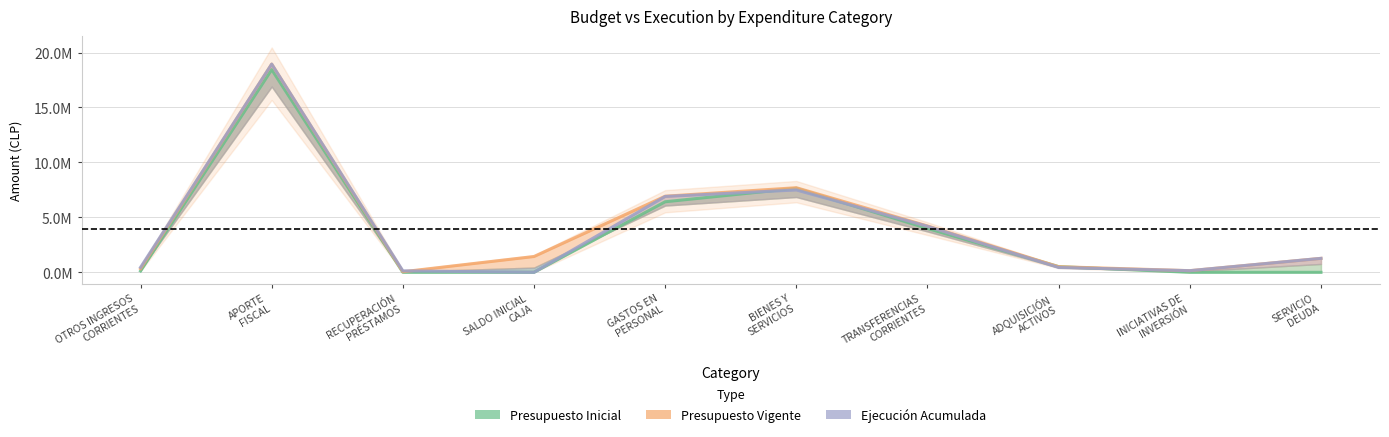

Reading left to right, list all the values displayed in this chart.

Presupuesto Inicial: 122523	18445057	0	1000	6419928	7644492	3986908	516252	0	0
Presupuesto Vigente: 333183	18945884	49800	1437178	6923669	7697047	4217012	509401	148817	1269099
Ejecución Acumulada: 449771	18945884	133589	0	6902384	7492734	4186405	438411	148817	1268966